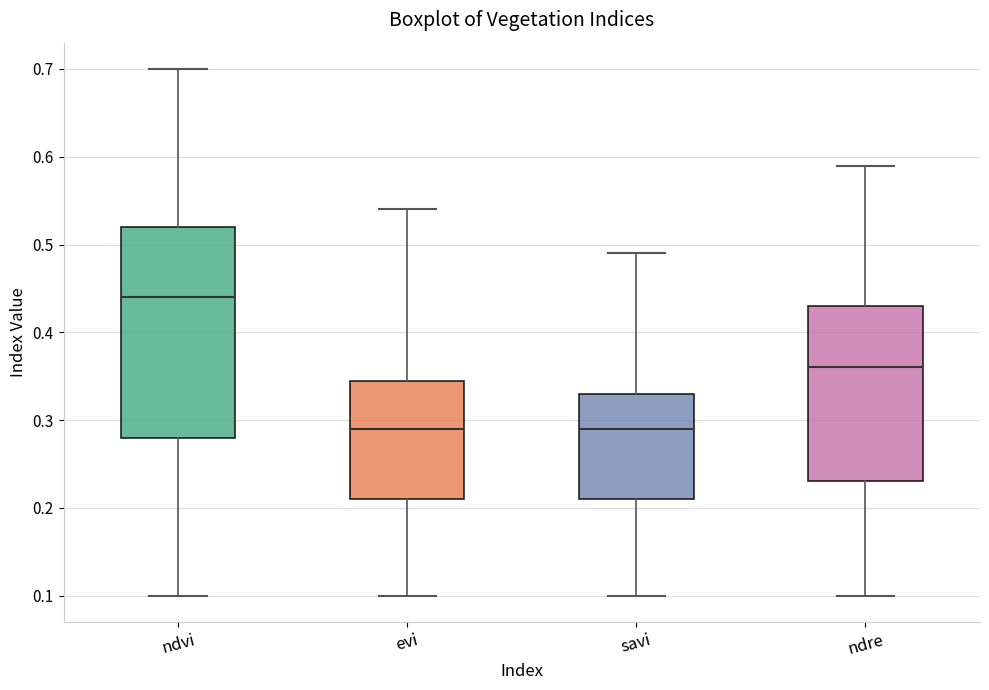

Reading left to right, read every box against the y-axis: the position of its median line, the range the box covers, and the ends of its whiskers. The values are not printed on the chart, so give them approximately, as read against the axis.

ndvi: median 0.44, box 0.28 to 0.52, whiskers 0.10 to 0.70
evi: median 0.29, box 0.21 to 0.35, whiskers 0.10 to 0.54
savi: median 0.29, box 0.21 to 0.33, whiskers 0.10 to 0.49
ndre: median 0.36, box 0.23 to 0.43, whiskers 0.10 to 0.59